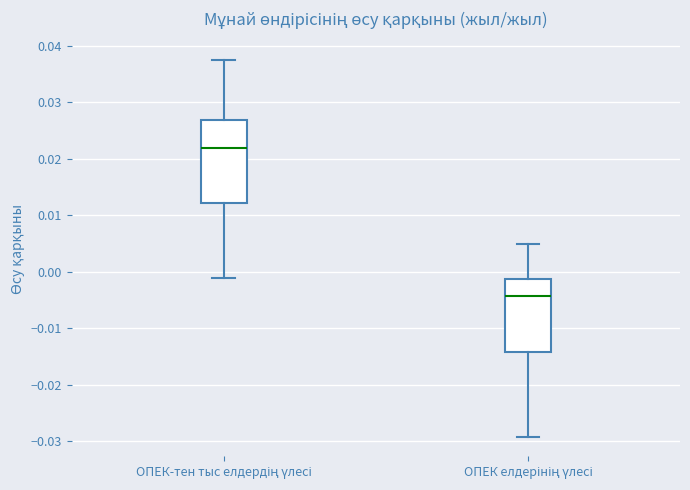

Which box is the tallest, from its lower edge to its upper edge?

ОПЕК-тен тыс елдердің үлесі